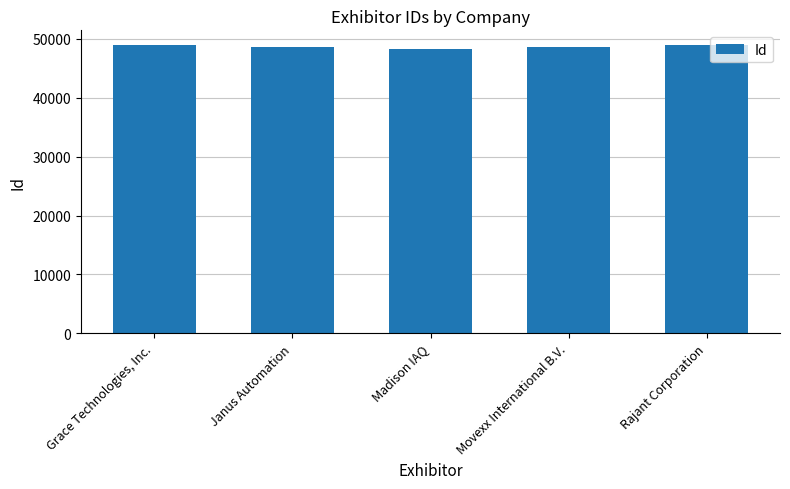

The chart shows a value of 16680 at Rajant Corporation. True or false?

False